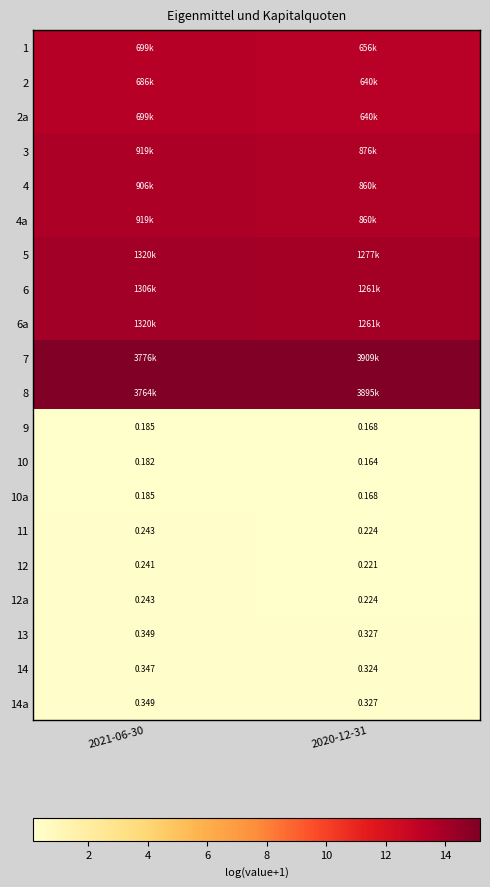

Count the number of data series in this chart.

20